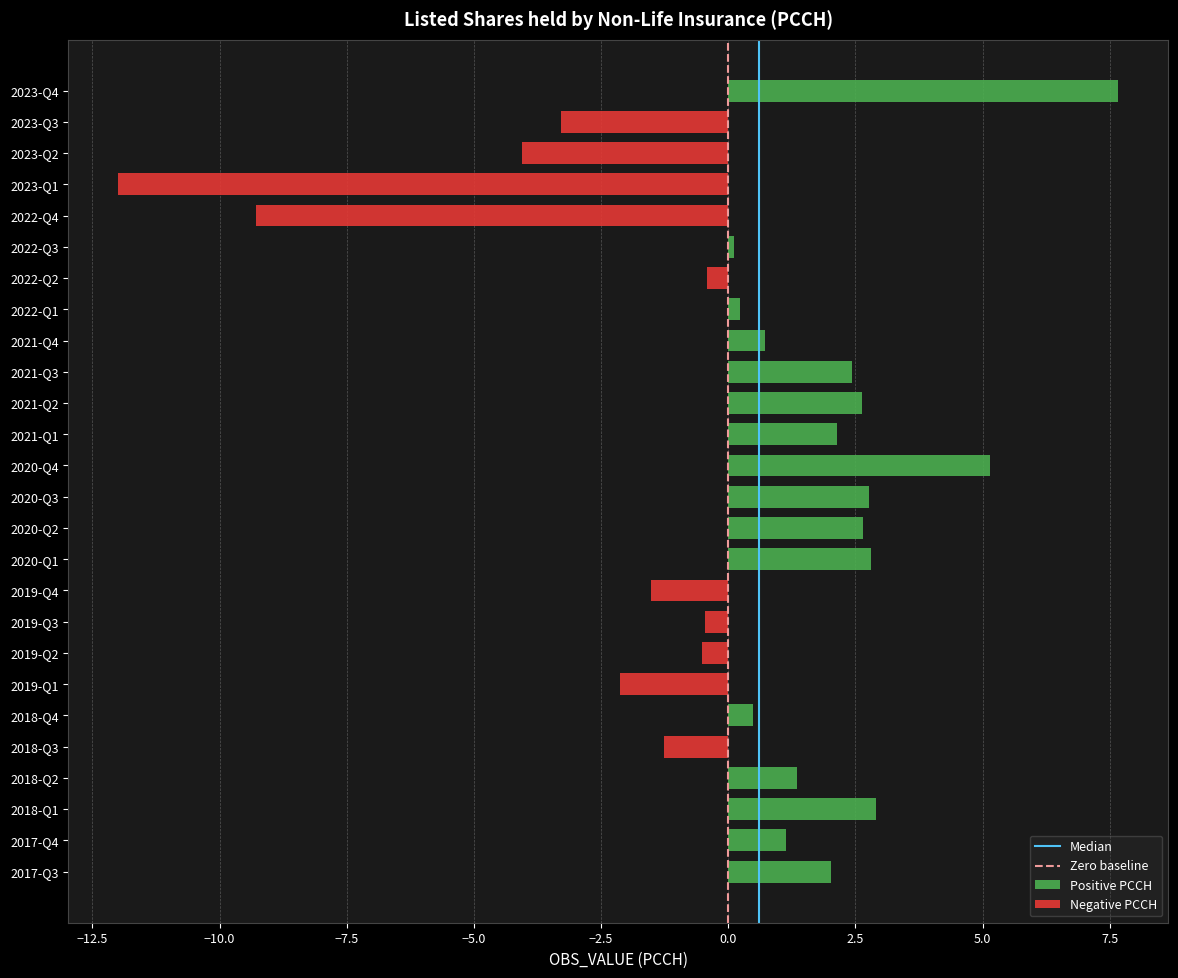

What is the change in value from 2020-Q3 to 2023-Q1?

-14.8